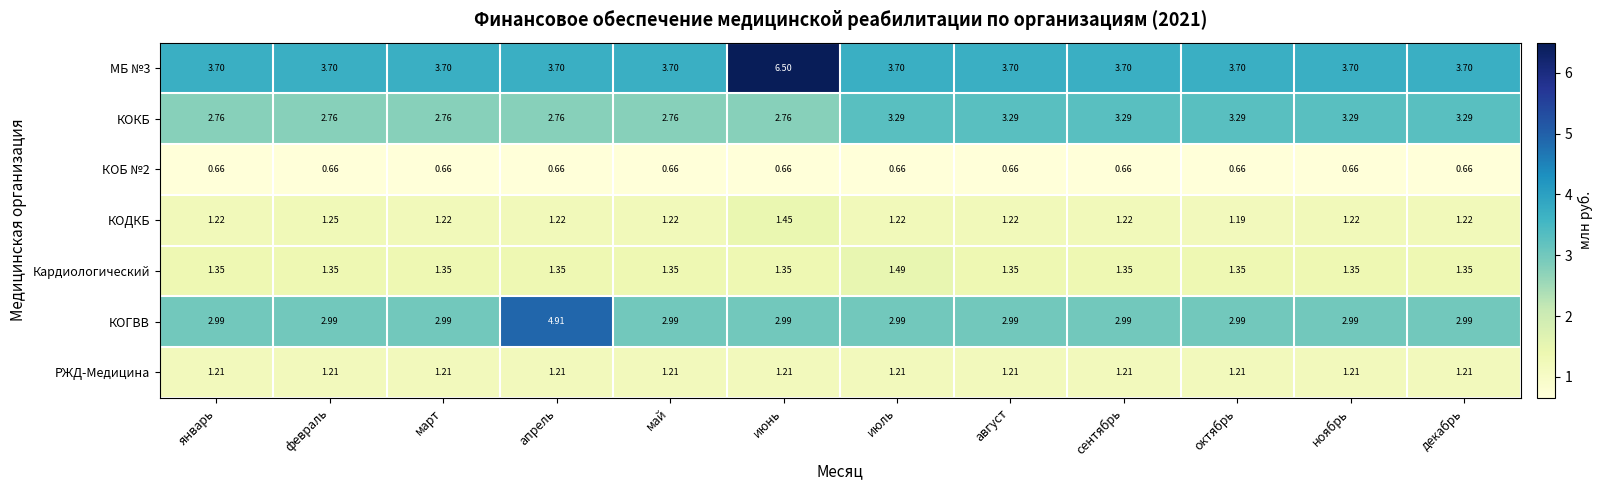

At which category is the sum across all series the highest?

июнь